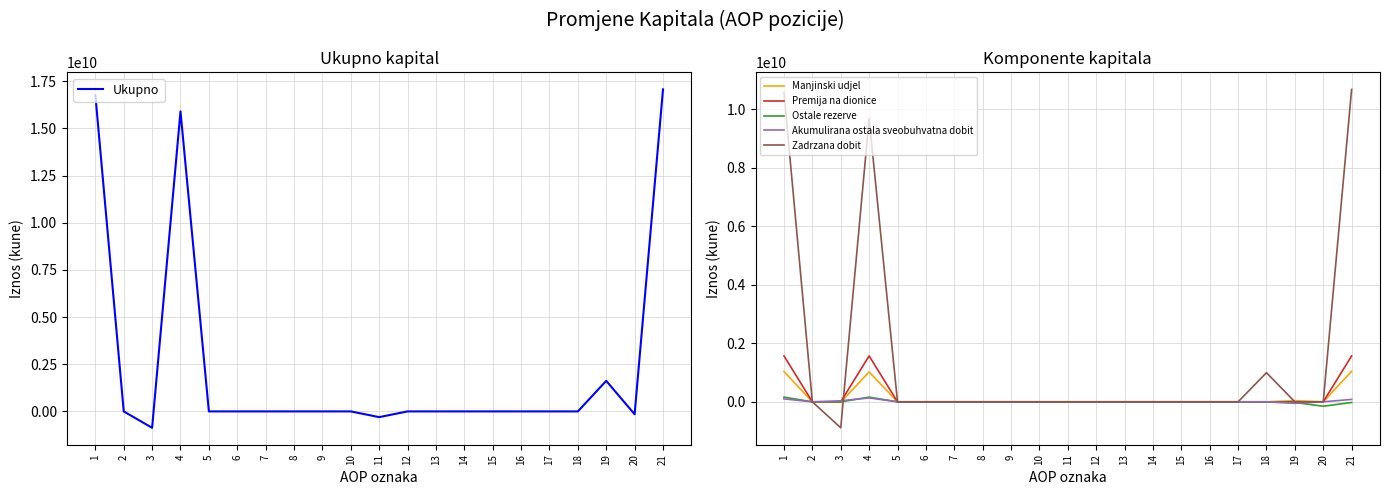

True or false: Zadrzana dobit and Akumulirana ostala sveobuhvatna dobit cross at least once.

True